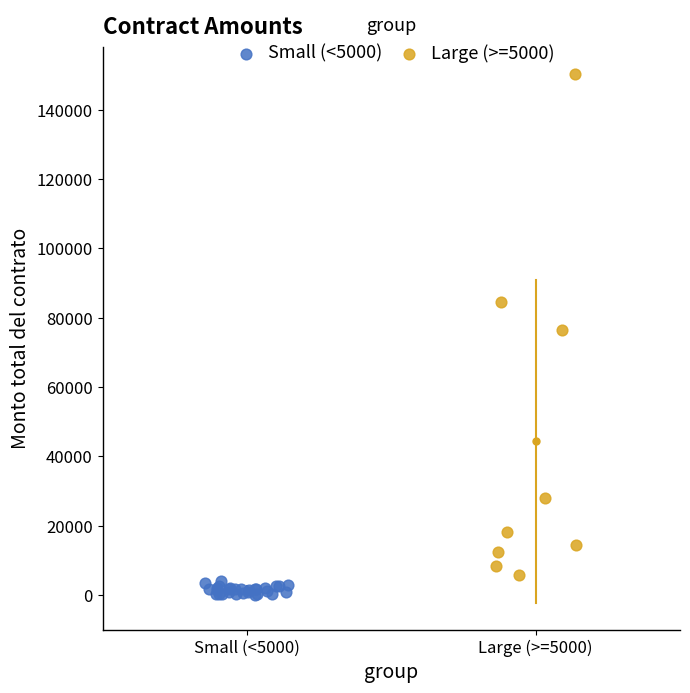

Which series reaches the maximum Y coordinate?

Large (>=5000)